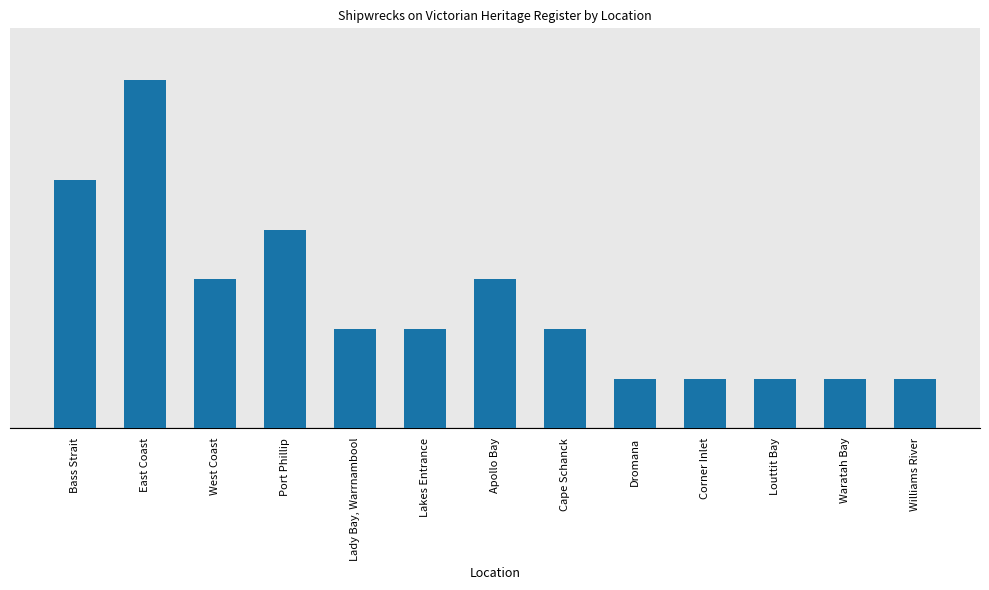

Are the bars horizontal?

No